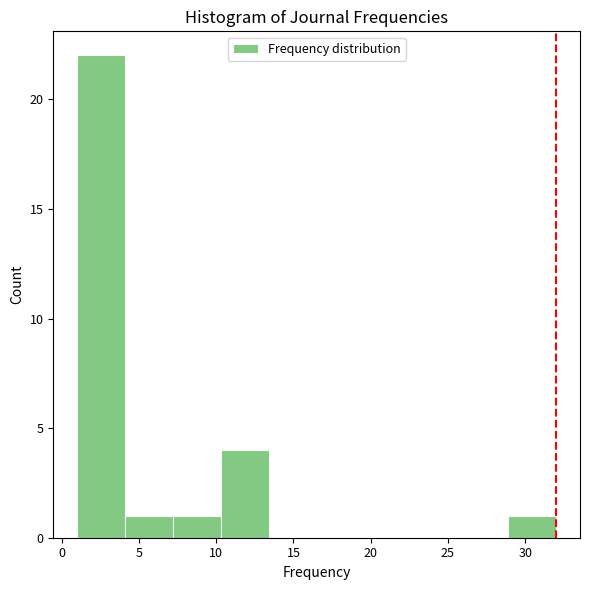

How tall is the bar that spans 7.2 to 10.3 on the x-axis? Neither the bar edges nor the heights are printed on the chart, so give them approximately, as read against the axes.

1